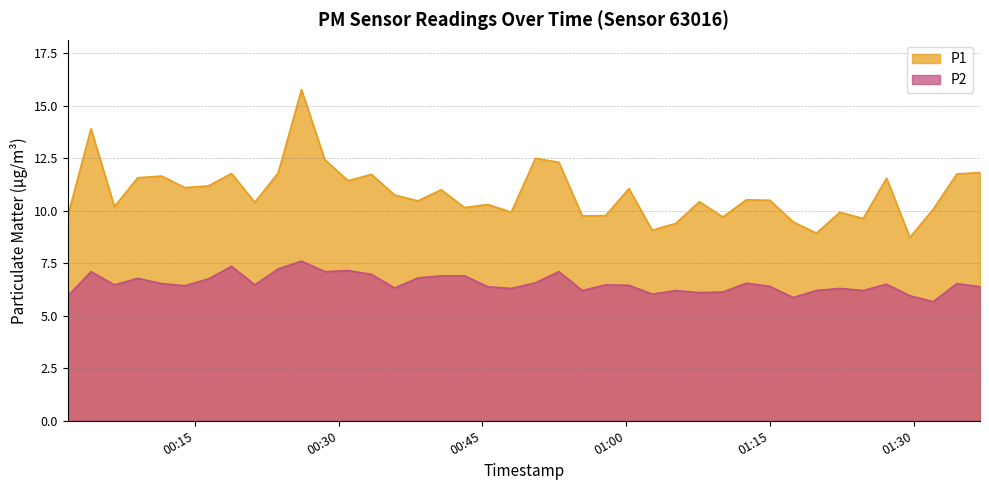

Reading left to right, transcribe all the data shown in this chart.

P1: 2024-02-26T00:01:43=9.7	2024-02-26T00:04:09=13.9	2024-02-26T00:06:36=10.2	2024-02-26T00:09:02=11.6	2024-02-26T00:11:31=11.7	2024-02-26T00:13:57=11.1	2024-02-26T00:16:23=11.2	2024-02-26T00:18:49=11.8	2024-02-26T00:21:15=10.4	2024-02-26T00:23:41=11.8	2024-02-26T00:26:07=15.8	2024-02-26T00:28:33=12.4	2024-02-26T00:30:59=11.4	2024-02-26T00:33:25=11.7	2024-02-26T00:35:50=10.8	2024-02-26T00:38:16=10.5	2024-02-26T00:40:42=11.0	2024-02-26T00:43:08=10.2	2024-02-26T00:45:34=10.3	2024-02-26T00:48:00=9.9	2024-02-26T00:50:32=12.5	2024-02-26T00:52:59=12.3	2024-02-26T00:55:25=9.8	2024-02-26T00:57:51=9.8	2024-02-26T01:00:17=11.1	2024-02-26T01:02:43=9.1	2024-02-26T01:05:11=9.4	2024-02-26T01:07:38=10.4	2024-02-26T01:10:05=9.7	2024-02-26T01:12:32=10.5	2024-02-26T01:14:59=10.5	2024-02-26T01:17:25=9.5	2024-02-26T01:19:51=8.9	2024-02-26T01:22:18=9.9	2024-02-26T01:24:44=9.6	2024-02-26T01:27:10=11.6	2024-02-26T01:29:36=8.7	2024-02-26T01:32:02=10.1	2024-02-26T01:34:30=11.8	2024-02-26T01:36:55=11.8
P2: 2024-02-26T00:01:43=5.9	2024-02-26T00:04:09=7.1	2024-02-26T00:06:36=6.5	2024-02-26T00:09:02=6.8	2024-02-26T00:11:31=6.5	2024-02-26T00:13:57=6.4	2024-02-26T00:16:23=6.8	2024-02-26T00:18:49=7.3	2024-02-26T00:21:15=6.5	2024-02-26T00:23:41=7.2	2024-02-26T00:26:07=7.6	2024-02-26T00:28:33=7.1	2024-02-26T00:30:59=7.2	2024-02-26T00:33:25=7.0	2024-02-26T00:35:50=6.3	2024-02-26T00:38:16=6.8	2024-02-26T00:40:42=6.9	2024-02-26T00:43:08=6.9	2024-02-26T00:45:34=6.4	2024-02-26T00:48:00=6.3	2024-02-26T00:50:32=6.6	2024-02-26T00:52:59=7.1	2024-02-26T00:55:25=6.2	2024-02-26T00:57:51=6.5	2024-02-26T01:00:17=6.5	2024-02-26T01:02:43=6.0	2024-02-26T01:05:11=6.2	2024-02-26T01:07:38=6.1	2024-02-26T01:10:05=6.1	2024-02-26T01:12:32=6.5	2024-02-26T01:14:59=6.4	2024-02-26T01:17:25=5.9	2024-02-26T01:19:51=6.2	2024-02-26T01:22:18=6.3	2024-02-26T01:24:44=6.2	2024-02-26T01:27:10=6.5	2024-02-26T01:29:36=6.0	2024-02-26T01:32:02=5.7	2024-02-26T01:34:30=6.5	2024-02-26T01:36:55=6.4